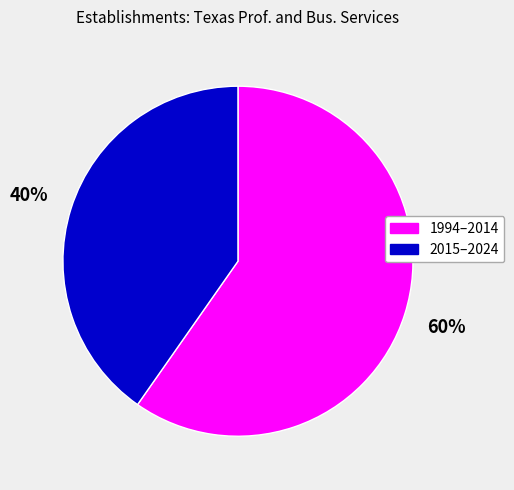

Between 2015–2024 and 1994–2014, which is larger?

1994–2014